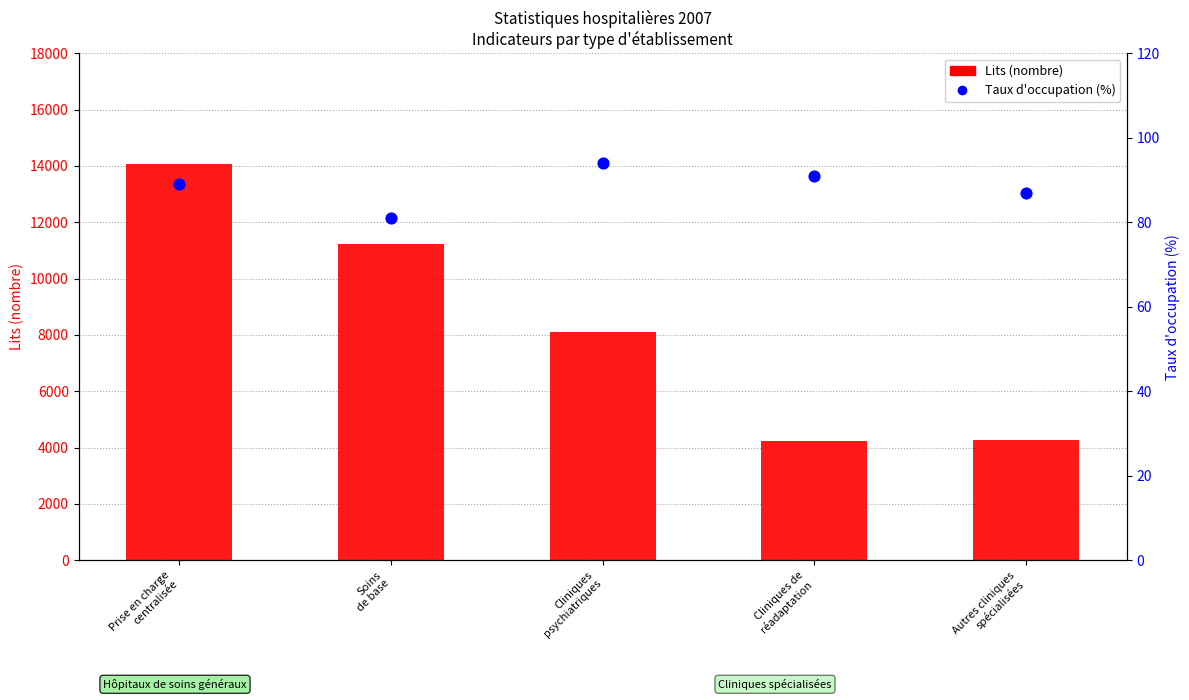

At which category is the sum across all series the highest?

Prise en charge
centralisée